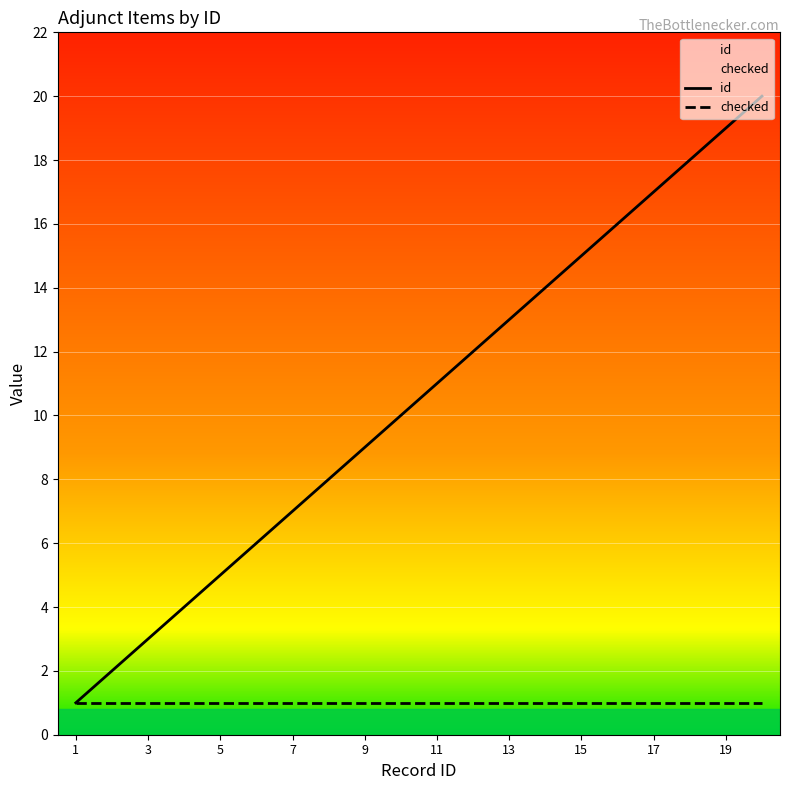

What value does the id series have at 17?

17